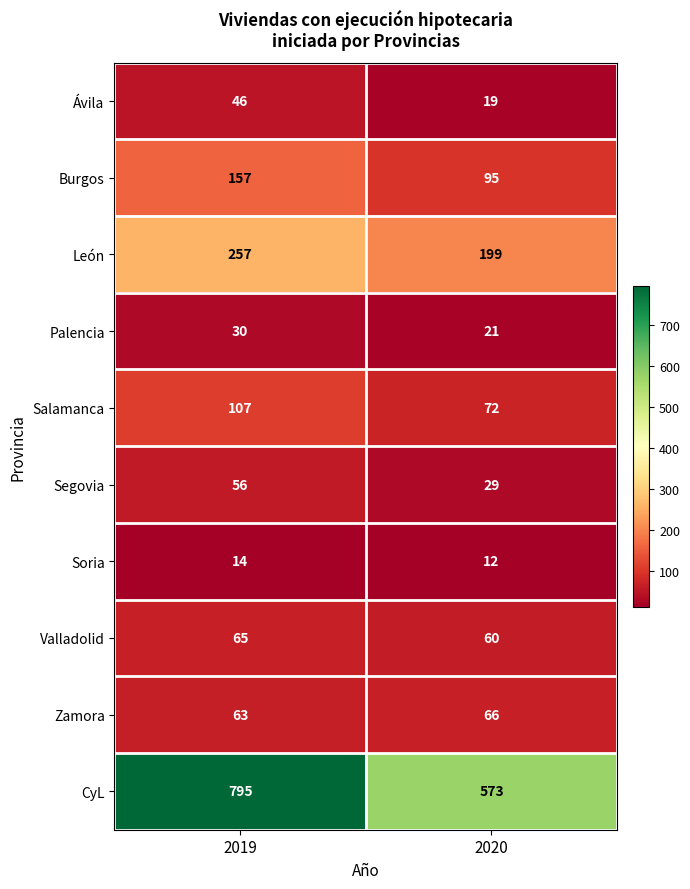

The Valladolid series shows 65 at 2019. True or false?

True